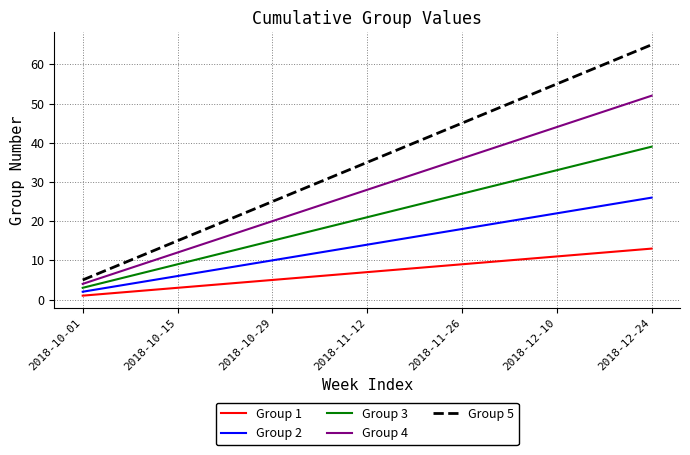

Which series has the largest total across all categories?

Group 5